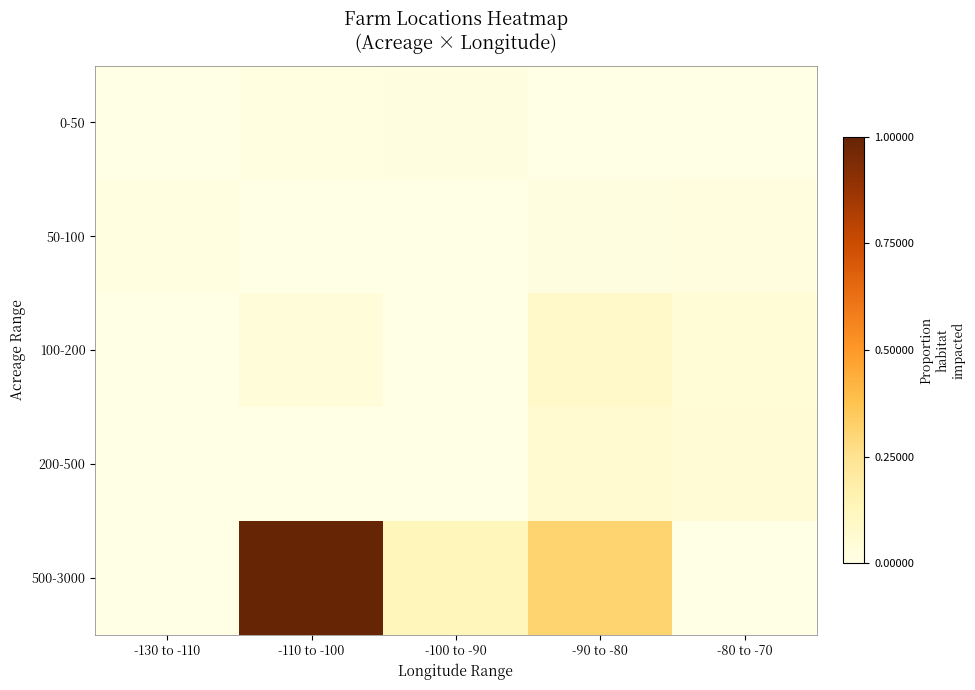

Reading right to left, transcribe all the data shown in this chart.

0-50: -80 to -70=0.0	-90 to -80=0.0	-100 to -90=0.0	-110 to -100=0.0	-130 to -110=0.0
50-100: -80 to -70=0.0	-90 to -80=0.0	-100 to -90=0.0	-110 to -100=0.0	-130 to -110=0.0
100-200: -80 to -70=0.0	-90 to -80=0.1	-100 to -90=0.0	-110 to -100=0.0	-130 to -110=0.0
200-500: -80 to -70=0.1	-90 to -80=0.1	-100 to -90=0.0	-110 to -100=0.0	-130 to -110=0.0
500-3000: -80 to -70=0.0	-90 to -80=0.3	-100 to -90=0.1	-110 to -100=1.0	-130 to -110=0.0